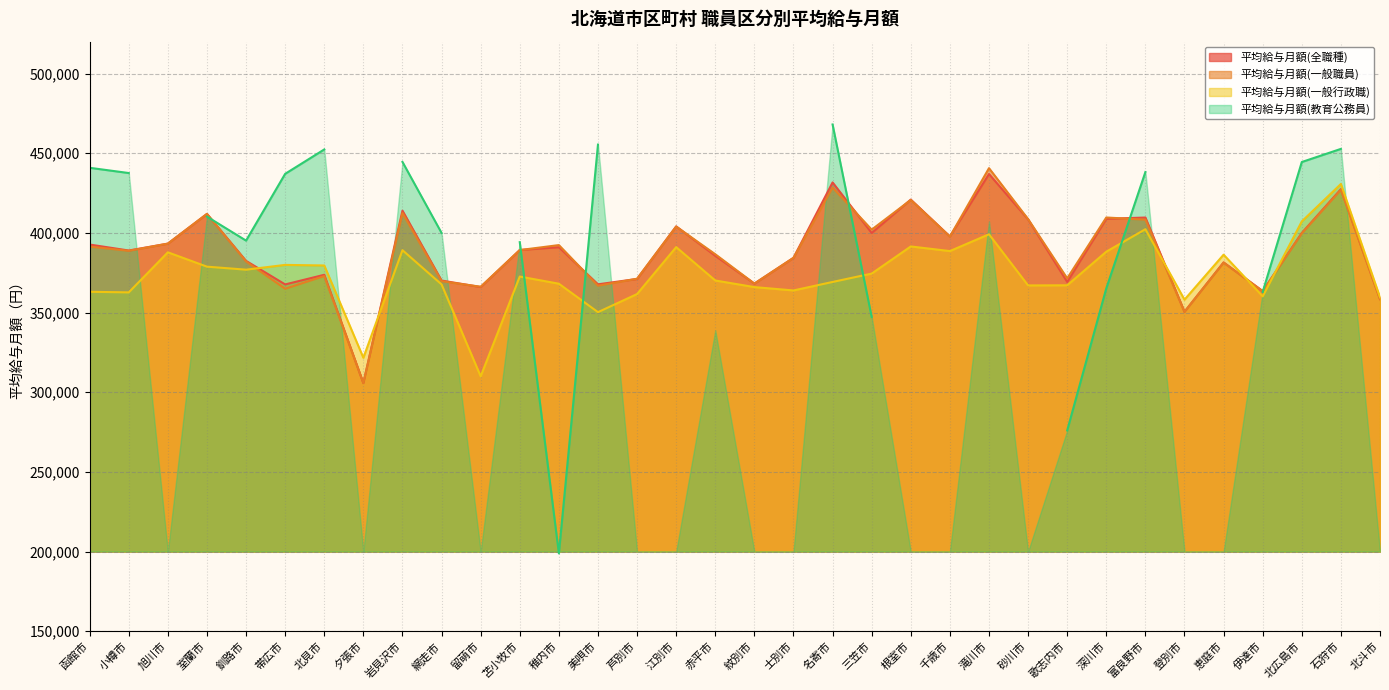

What is the highest value of the 平均給与月額(一般職員) series?

440621